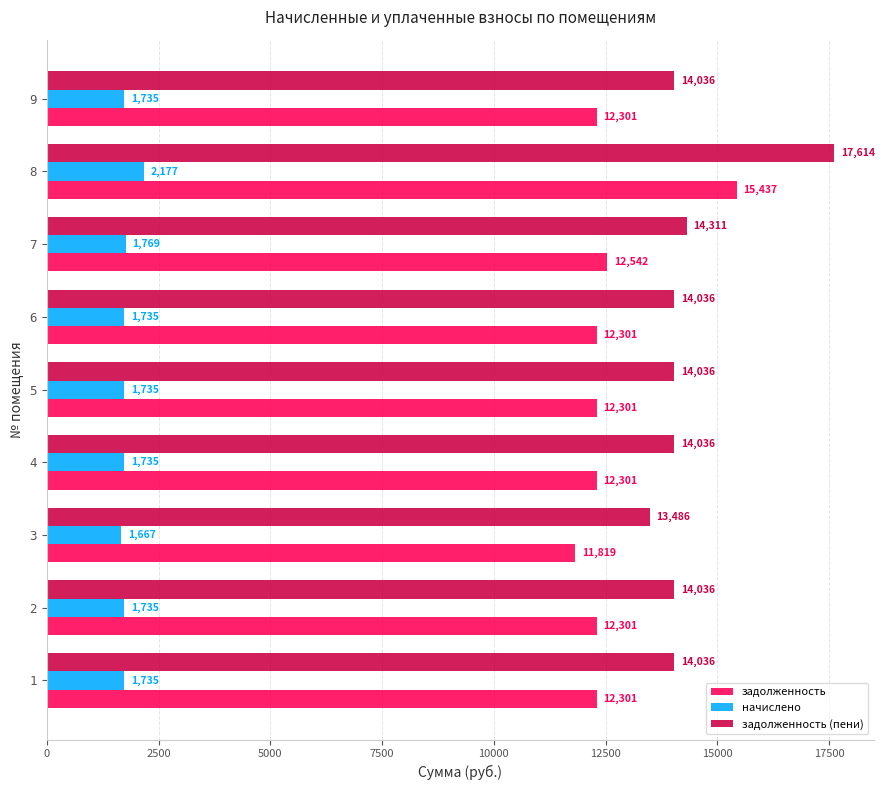

Rank the series by their maximum value, from highest to lowest.

задолженность (пени), задолженность, начислено